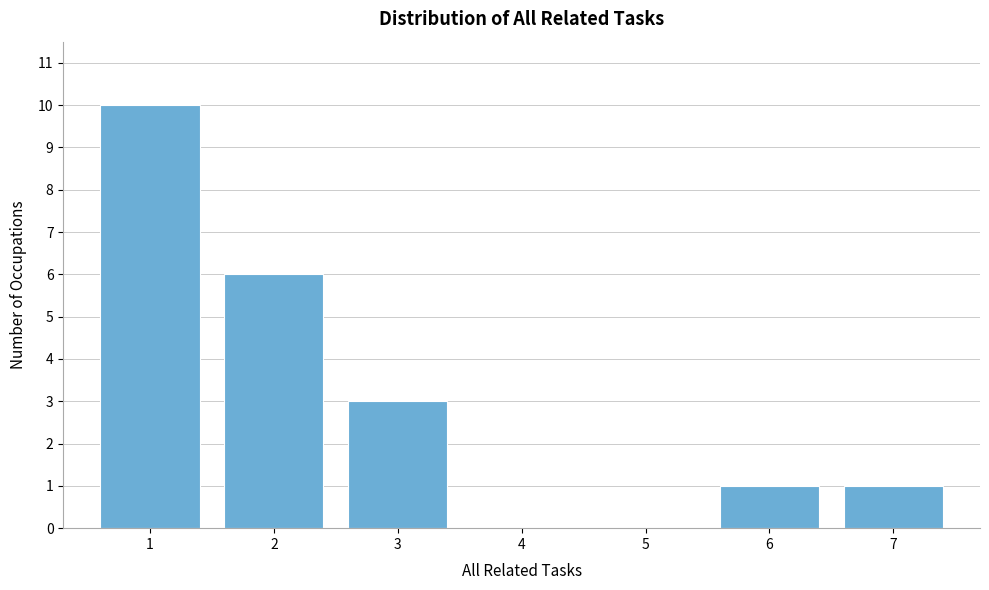

What is the height of the bar covering 0.5 to 1.5 on the x-axis? The values are not printed on the chart, so give them approximately, as read against the axis.

10